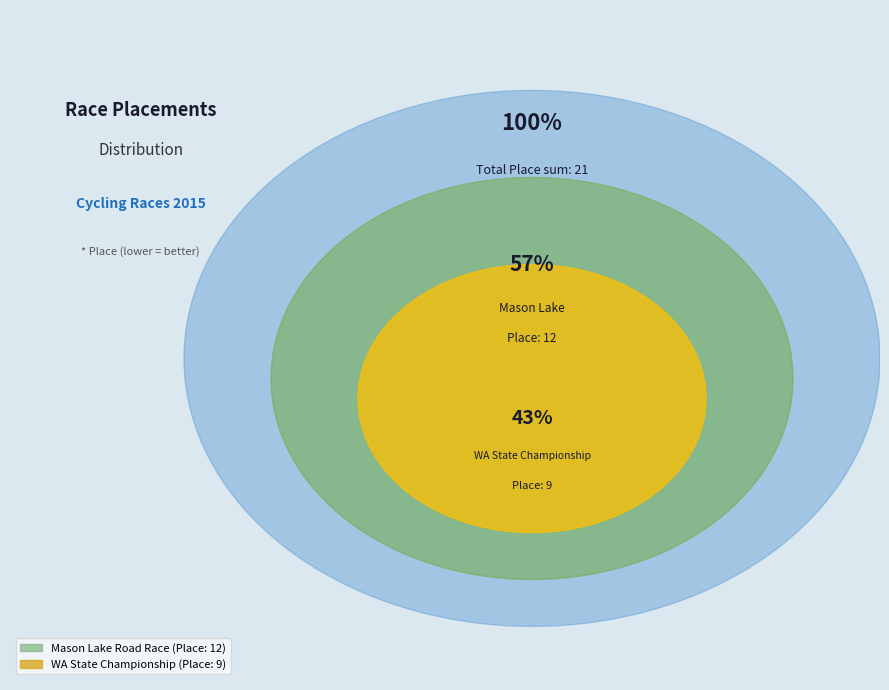

Which category has the smallest portion of the pie?

Washington State Road Race Championship